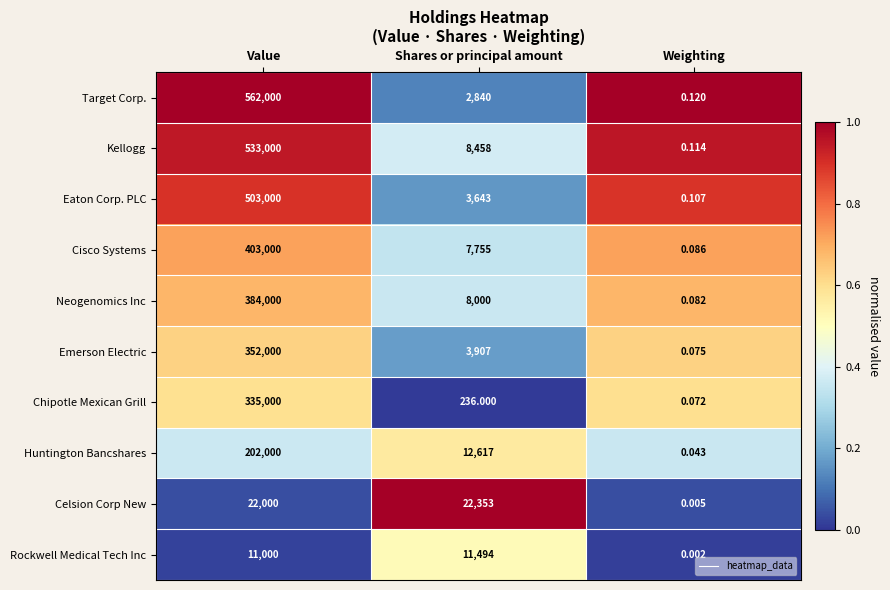

Where is Huntington Bancshares nearest to the value 0?

Weighting